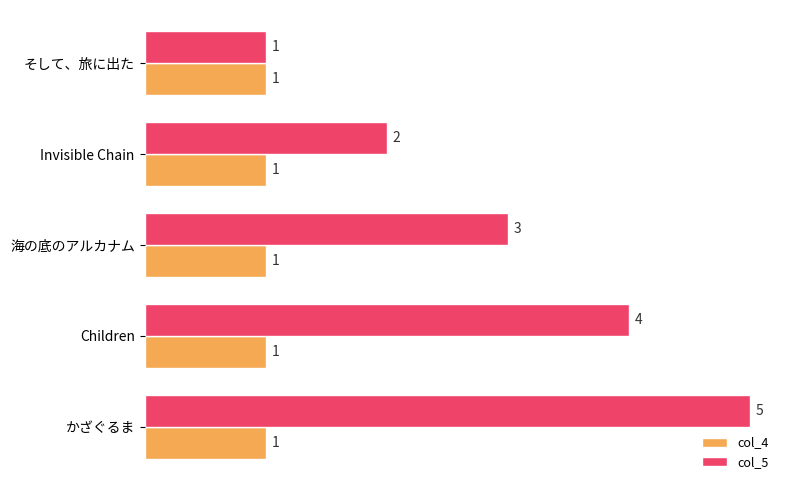

Which category has the highest value across all series?

かざぐるま